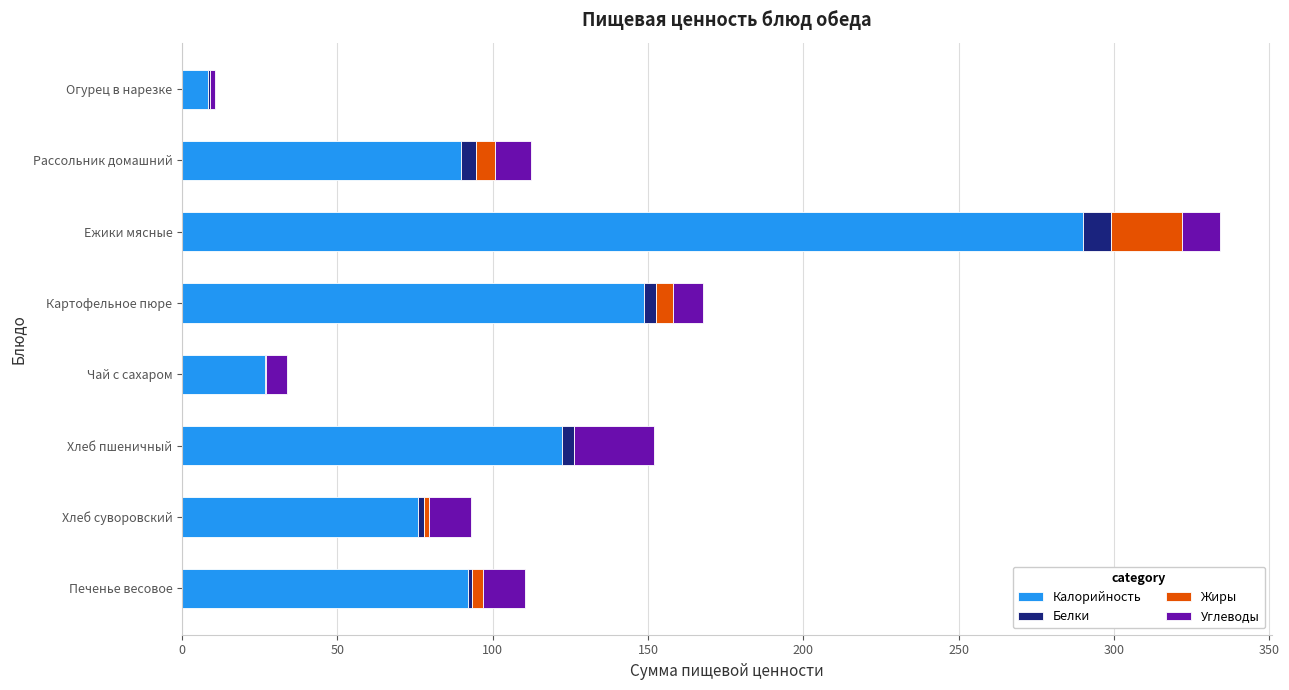

At which category is the sum across all series the highest?

Ежики мясные